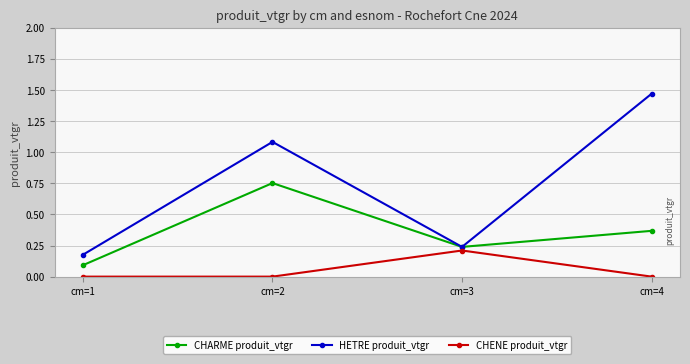

At how many categories does at least one series exceed 0?

4